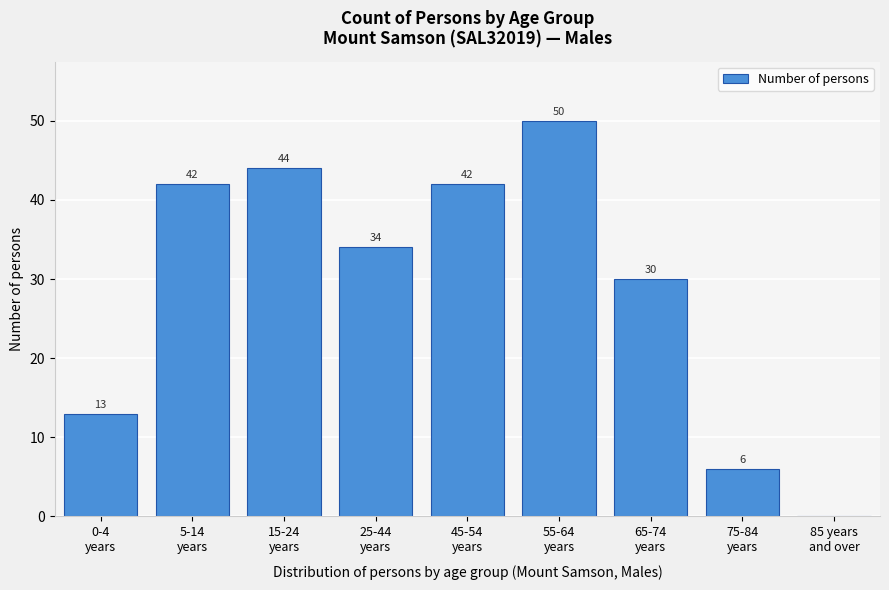

What is the sum of all values?

261